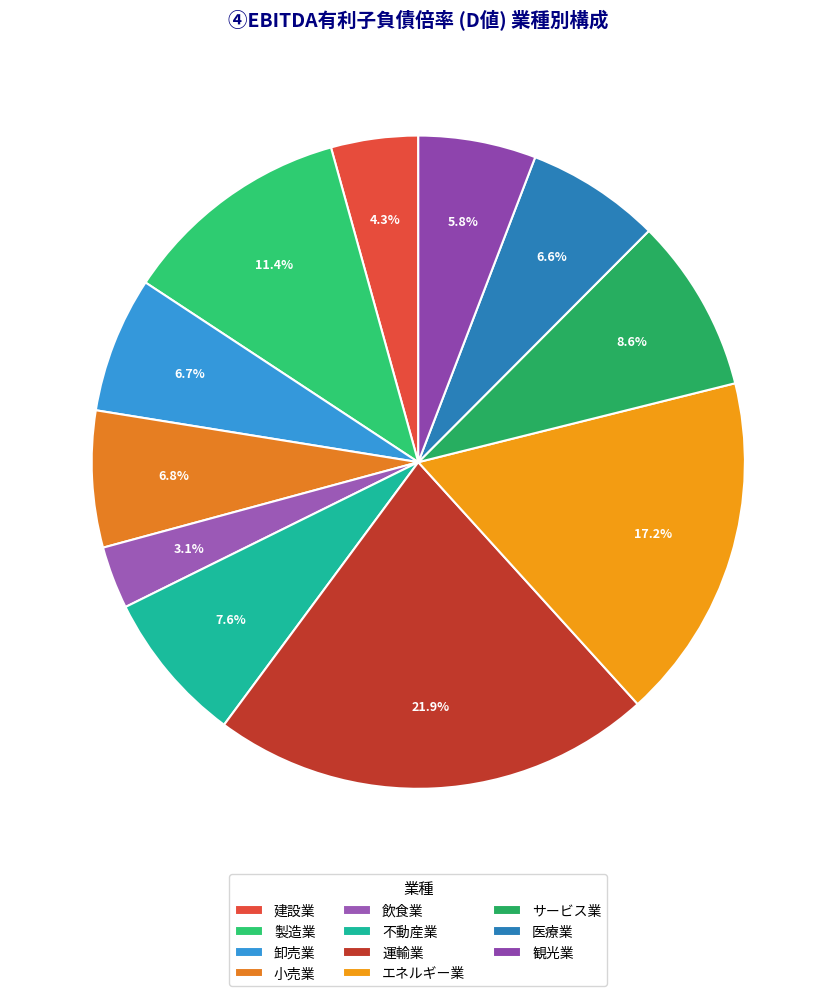

Do エネルギー業 and 不動産業 together represent more than half of the pie?

No